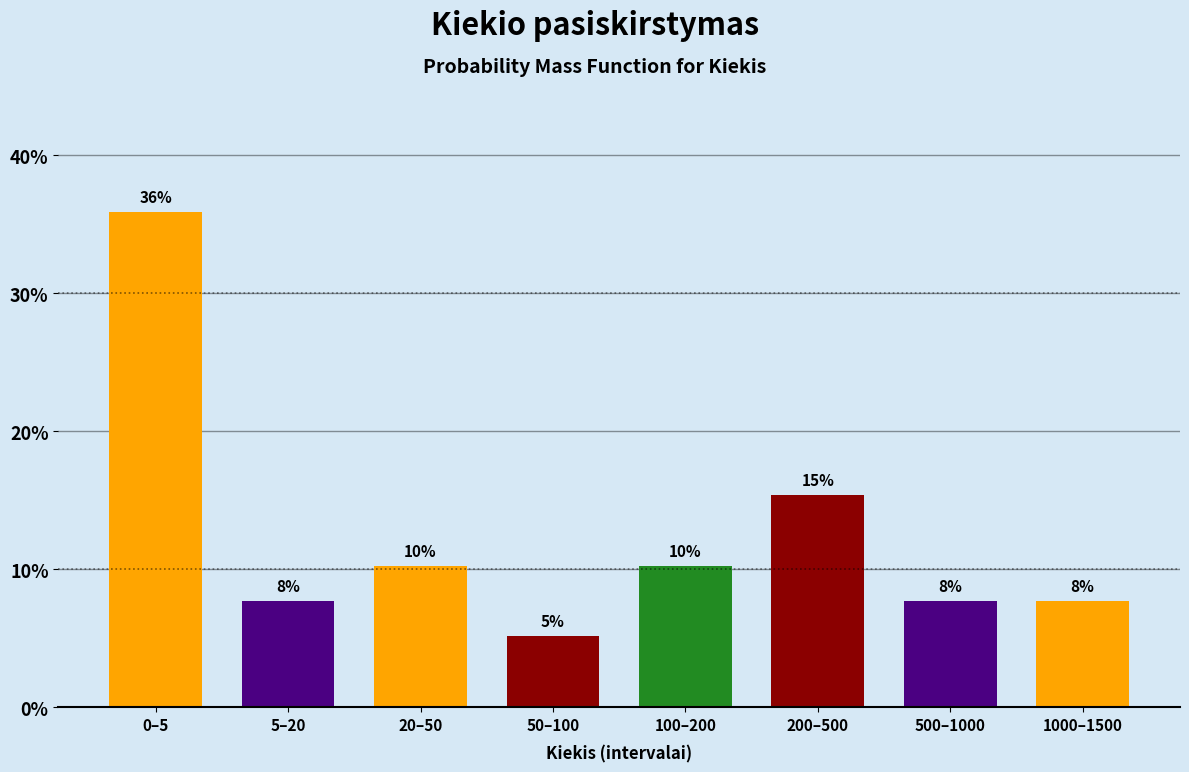

How many bars are there in total?

8